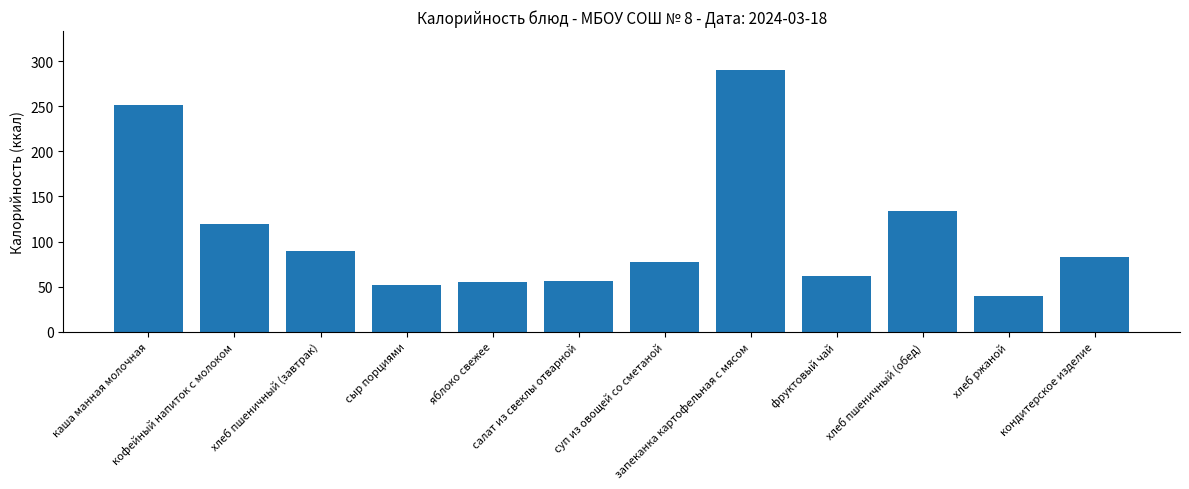

What is the minimum value shown in the chart?

40